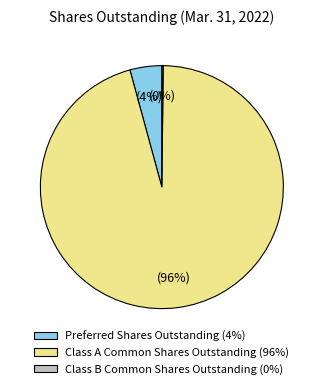

Does any single category account for the majority?

Yes